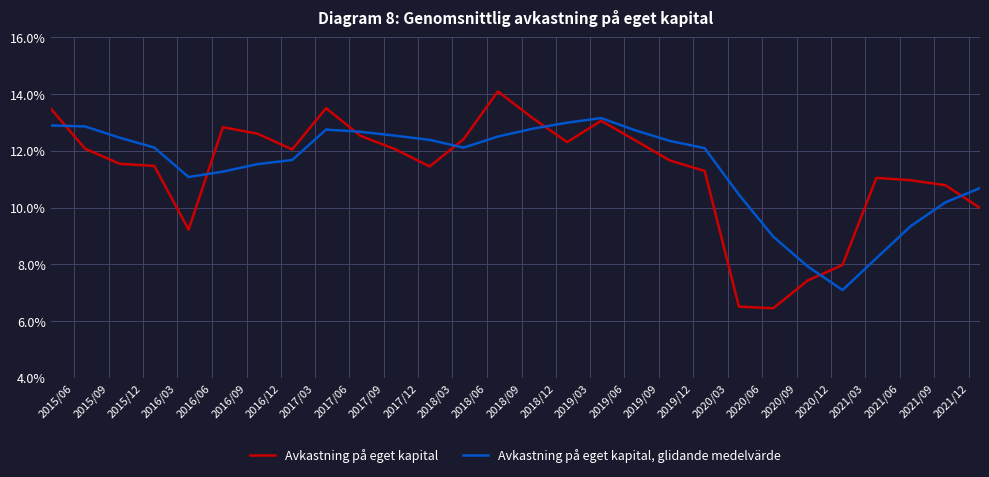

What is the difference between the maximum and minimum values in the Avkastning på eget kapital series?

7.6